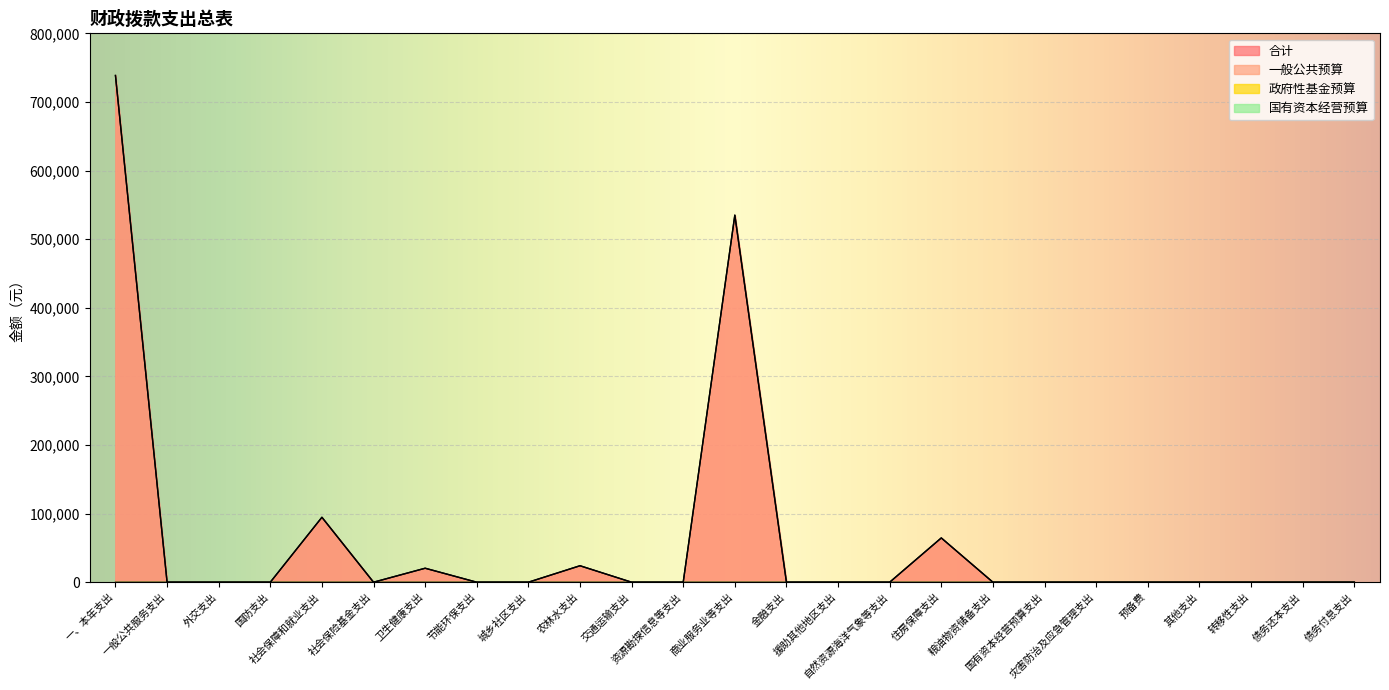

How many interior local peaks does the 合计 series have?

5